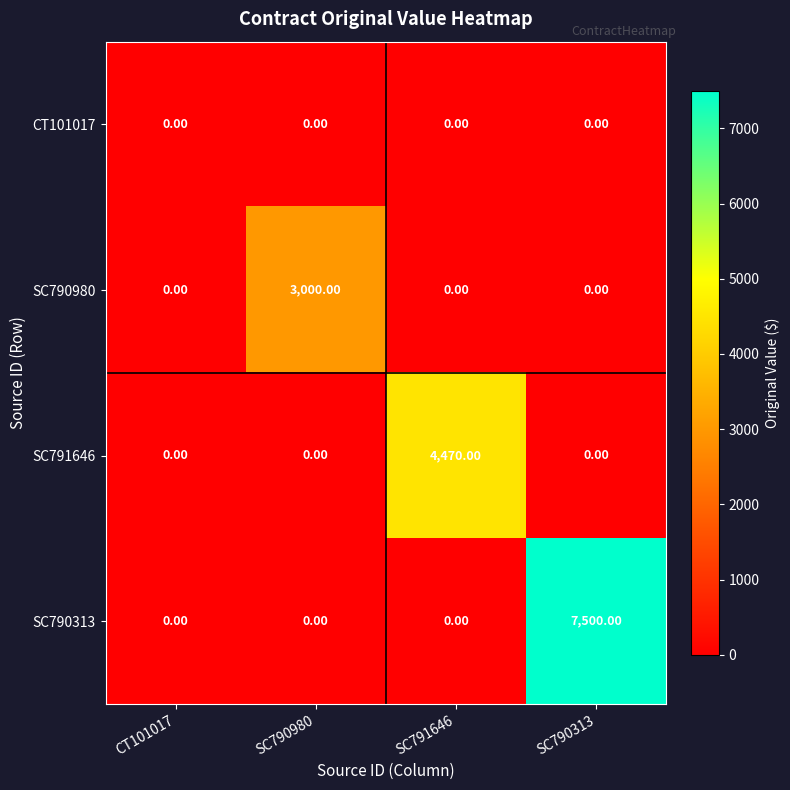

How many positive values does the SC790980 series have?

1